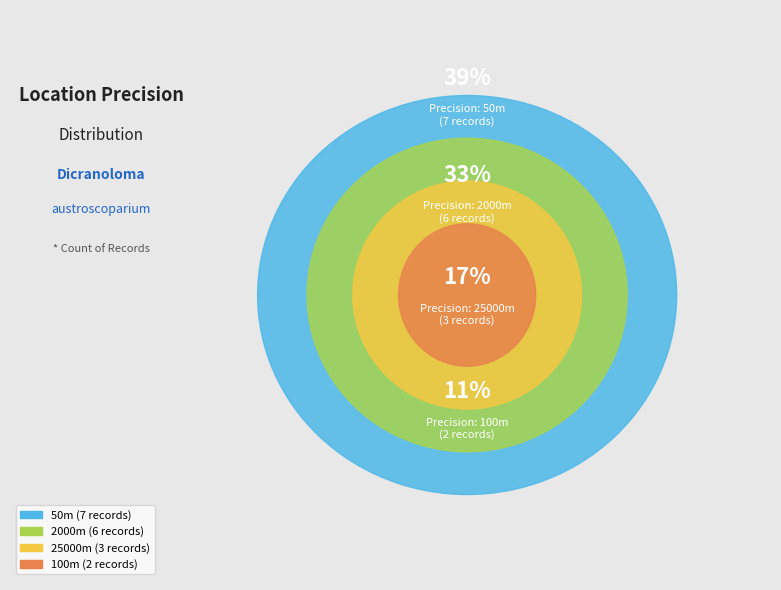

Is it true that 50 is 39% of the pie?

True